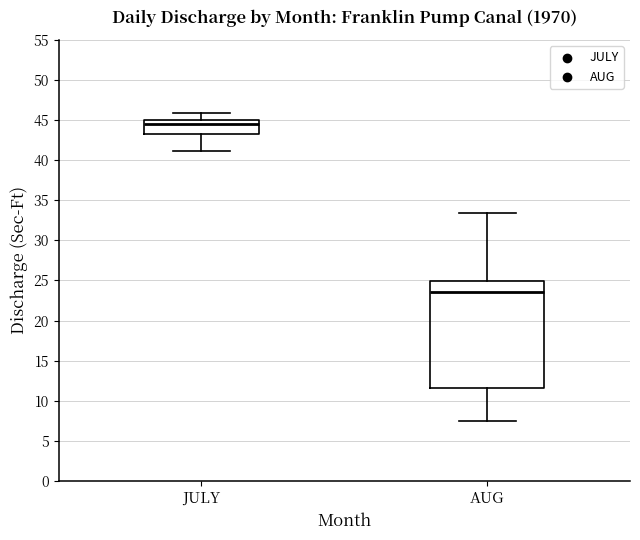

Comparing the boxes themselves (not the whiskers), which one is the tallest?

AUG